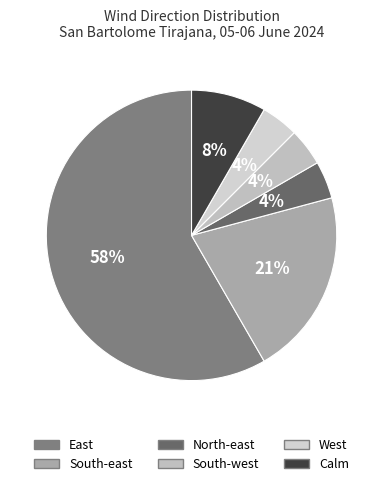

To the nearest percent, what is the average slice percentage?

17%